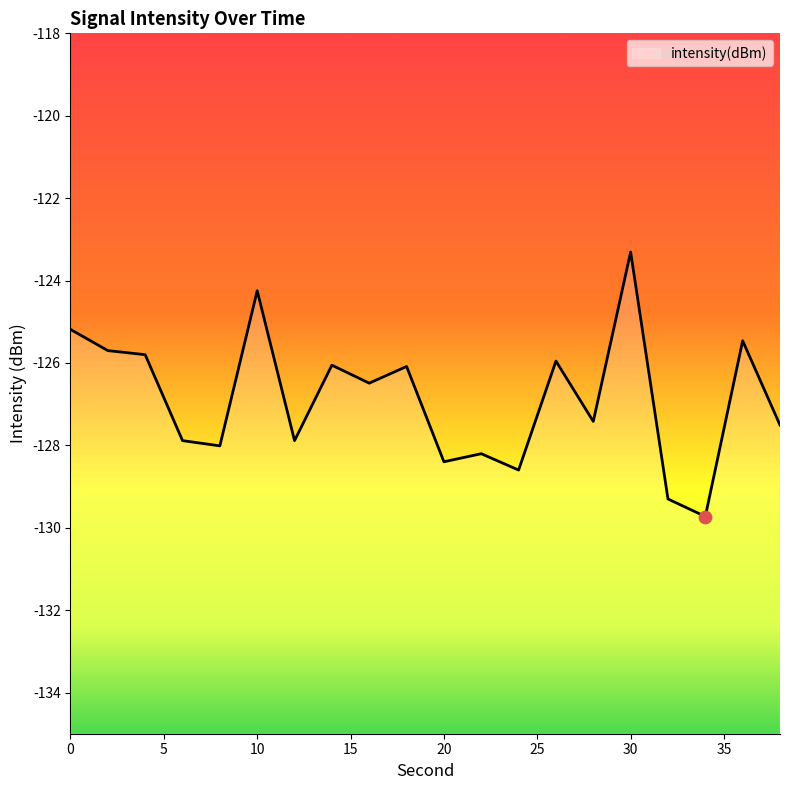

What is the change in value from 4 to 6?

-2.1